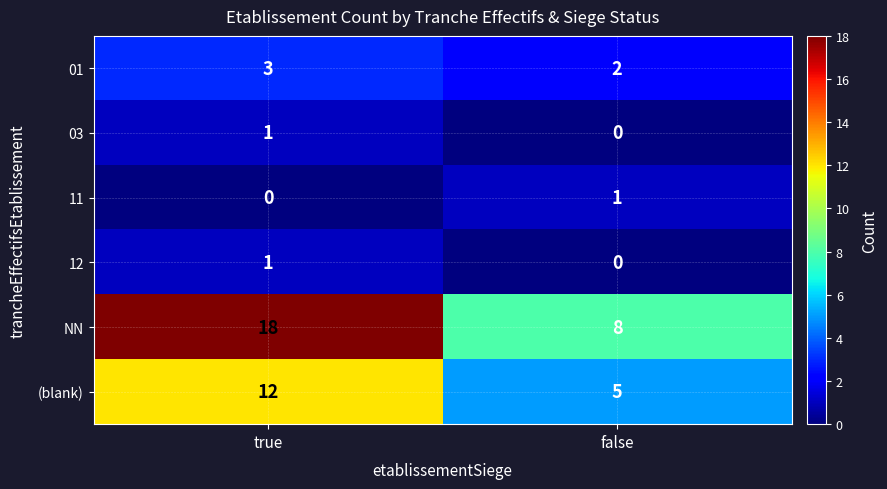

At how many categories does at least one series exceed 4?

2